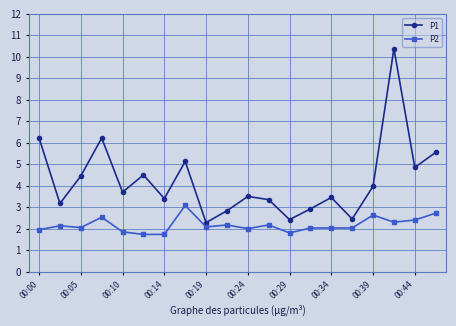

How many interior local peaks does the P1 series have?

6